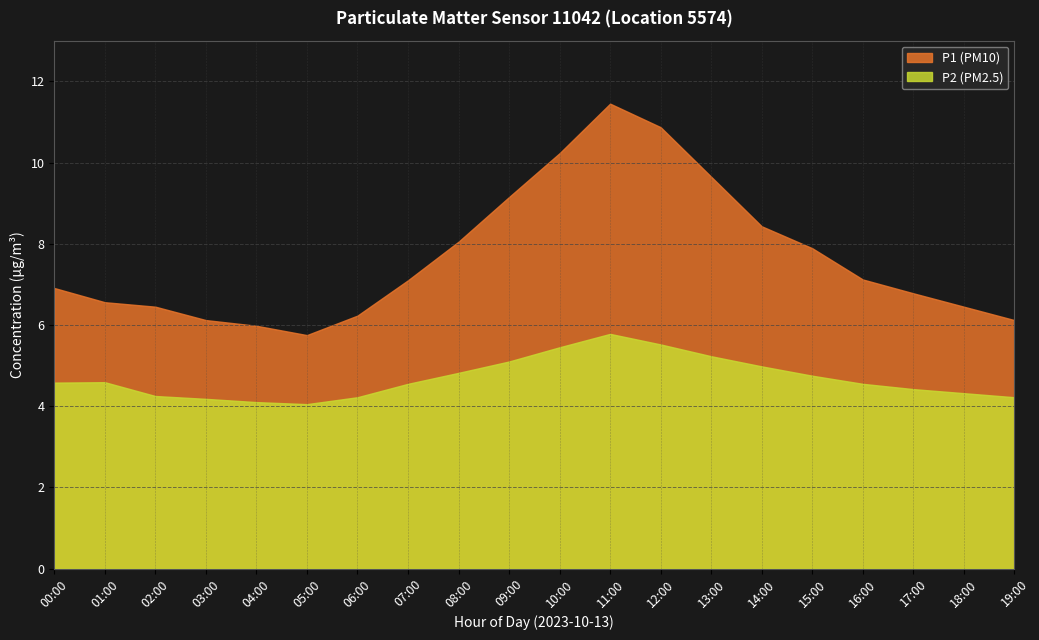

What is the average value of the P2 series?

4.7